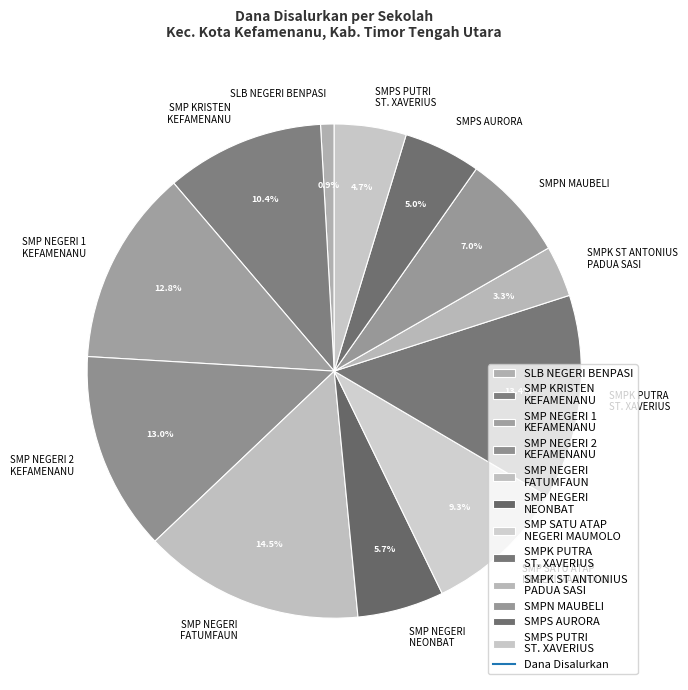

Does SMP NEGERI FATUMFAUN represent more than half of the total?

No